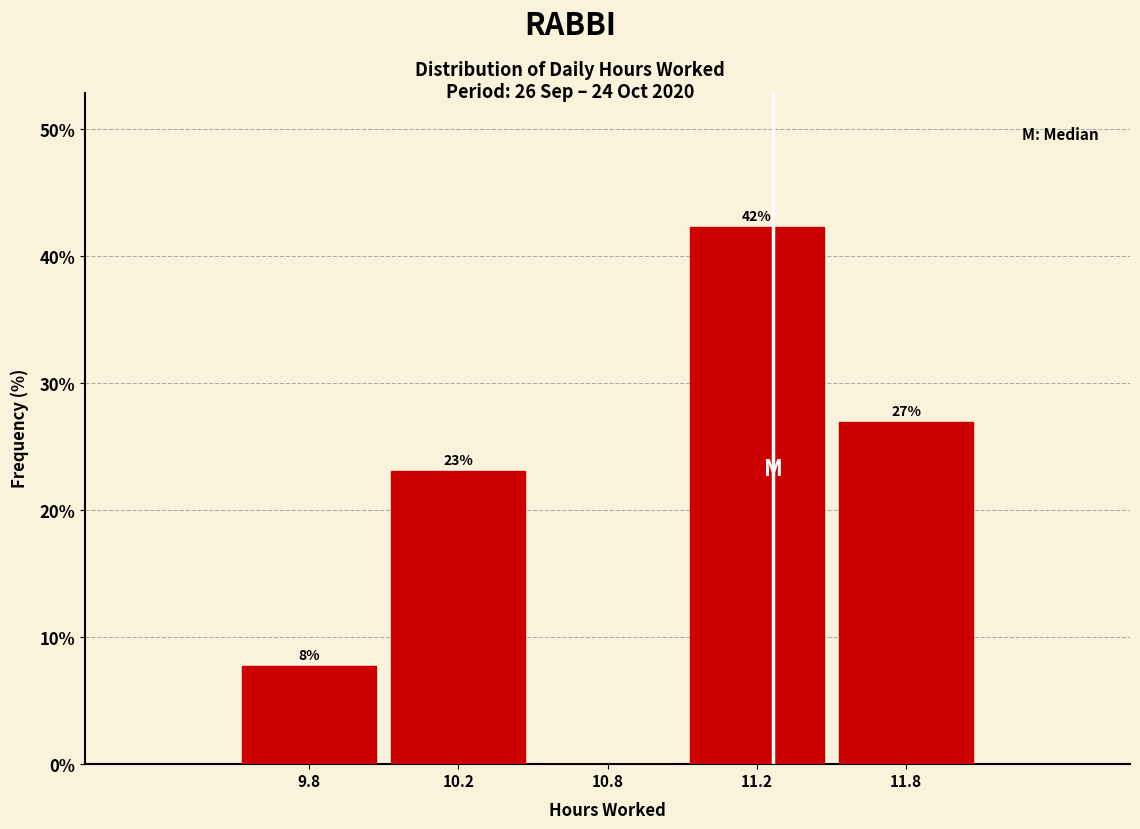

Between 11.2 and 10.8, which is larger?

11.2